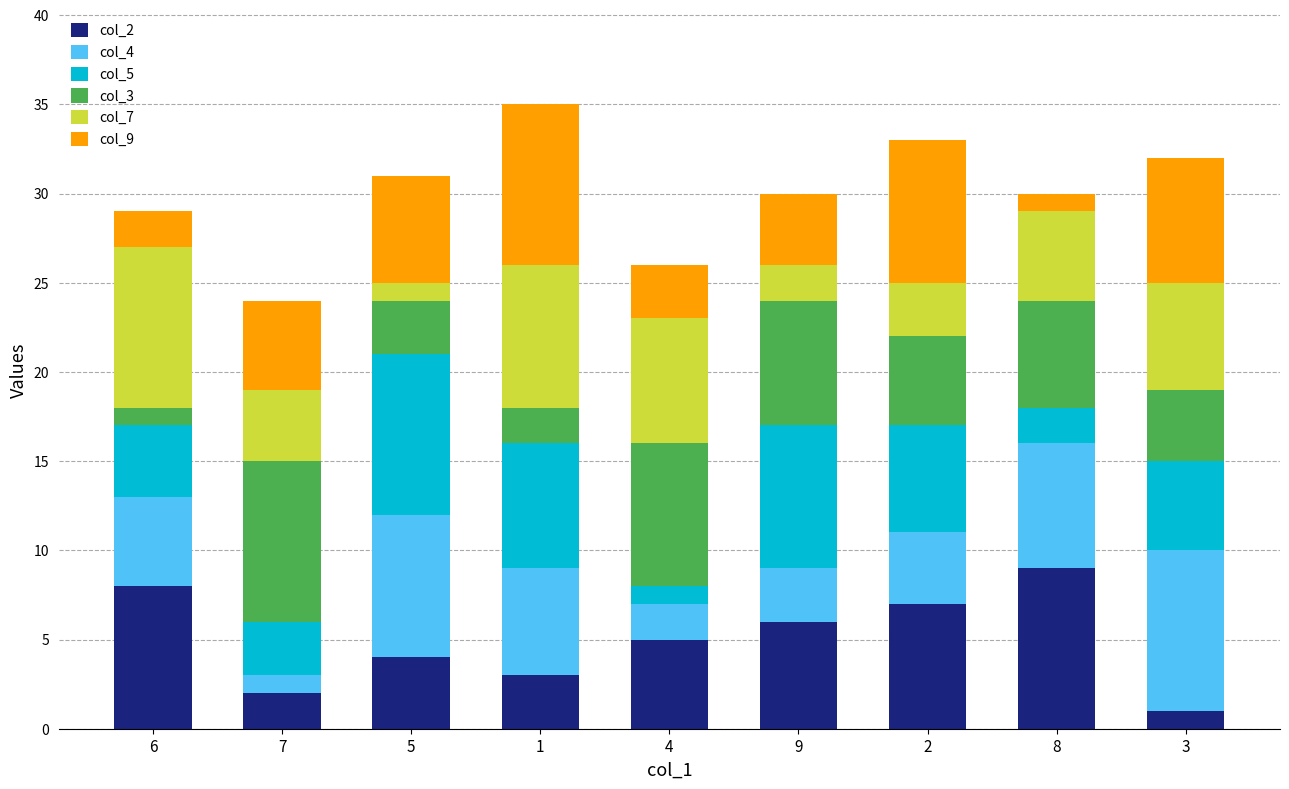

How many data points in col_2 are less than 5?

4